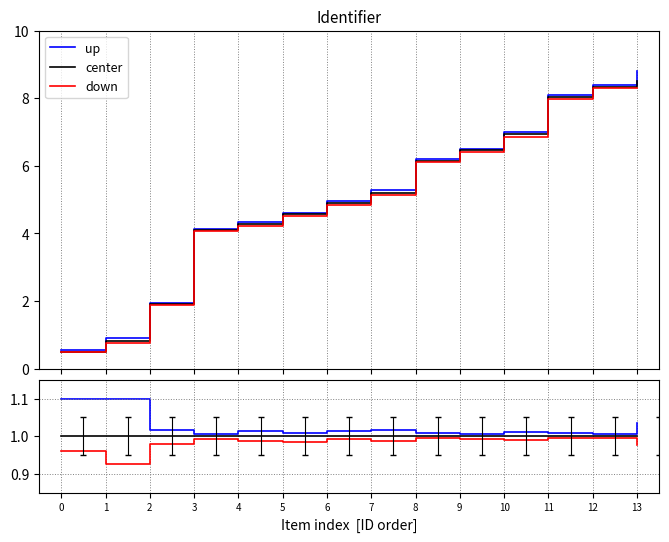

Where is the first local minimum for up?

3